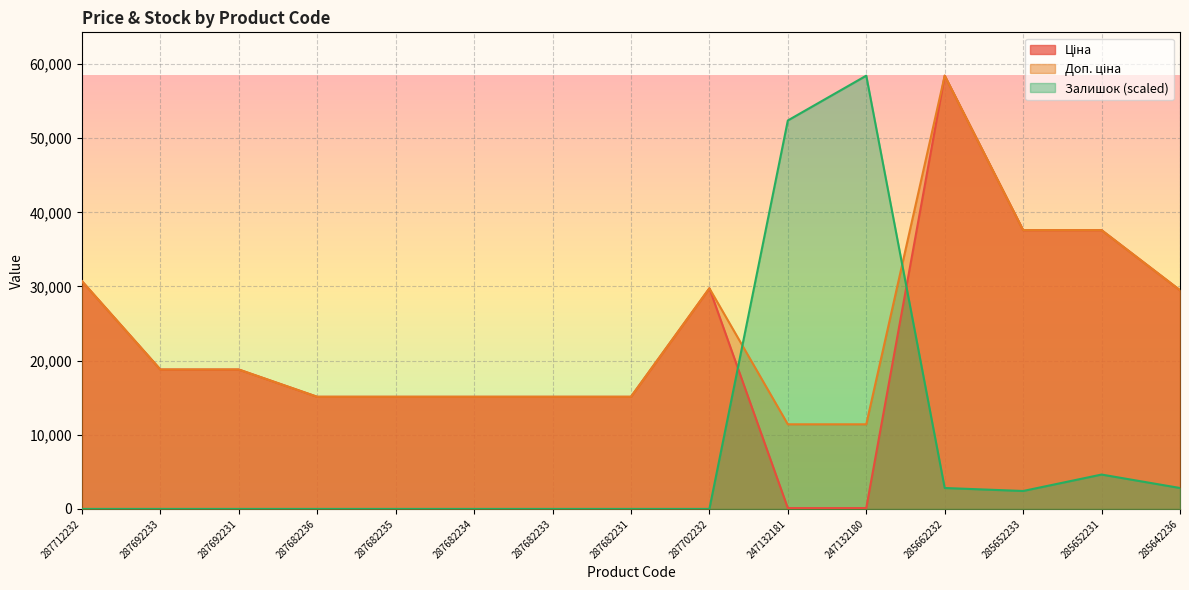

How many data points does each series have?

15